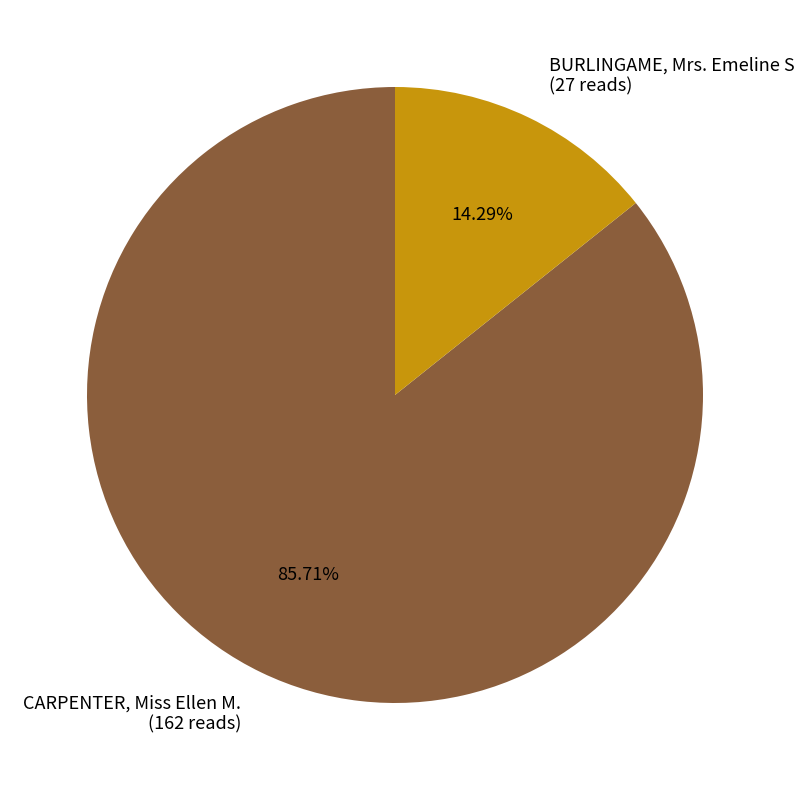

Which category has the biggest portion of the pie?

CARPENTER, Miss Ellen M.